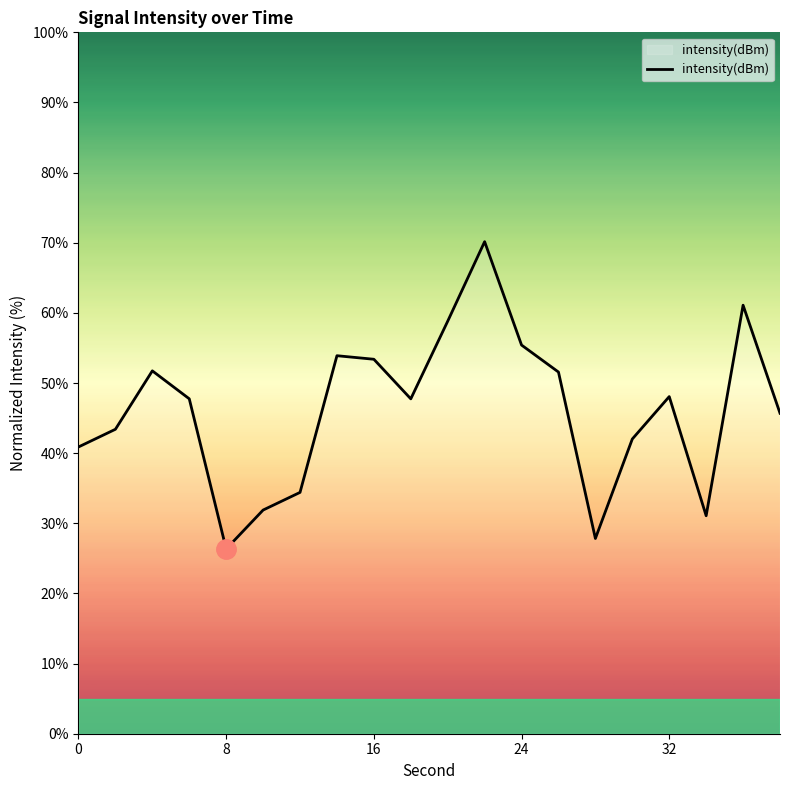

What is the minimum value shown in the chart?

26.3